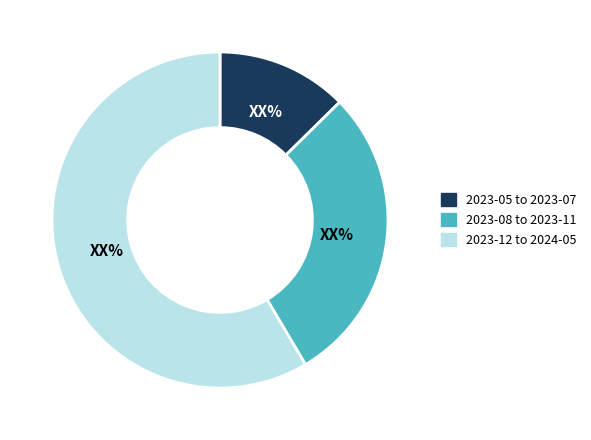

Is there a majority slice in this chart?

Yes